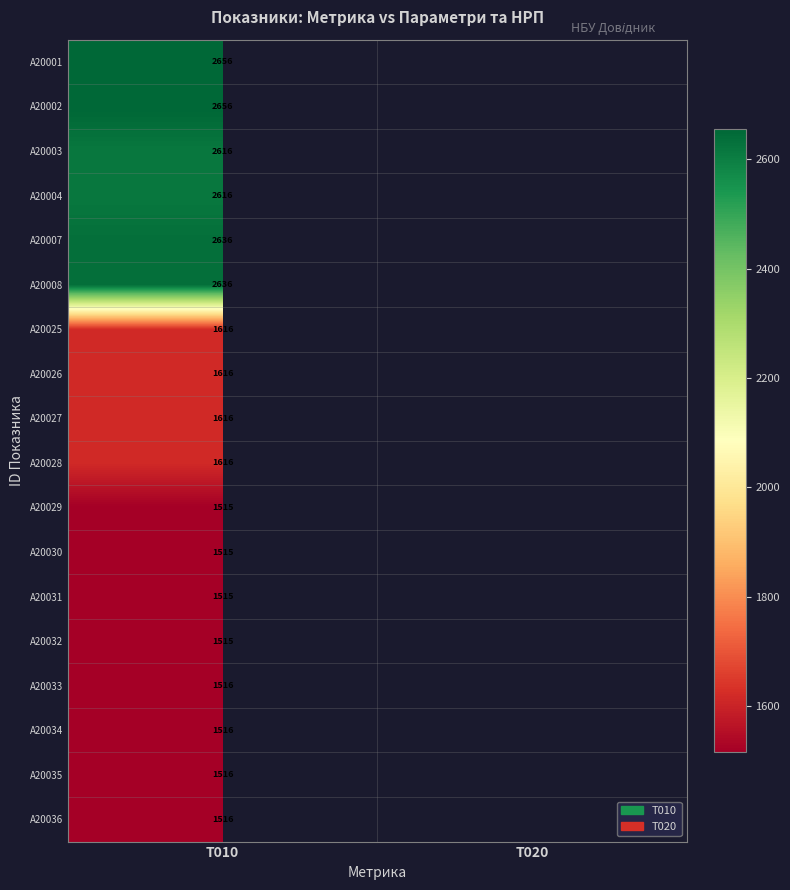

Is it true that A20030 equals 1515 at T010?

True